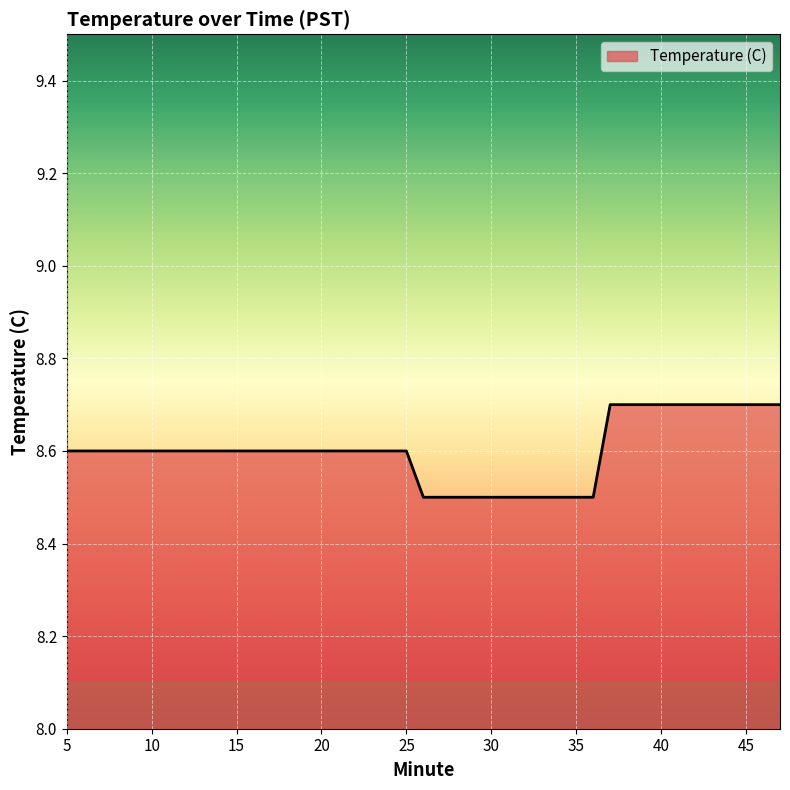

What is the minimum value shown in the chart?

8.5